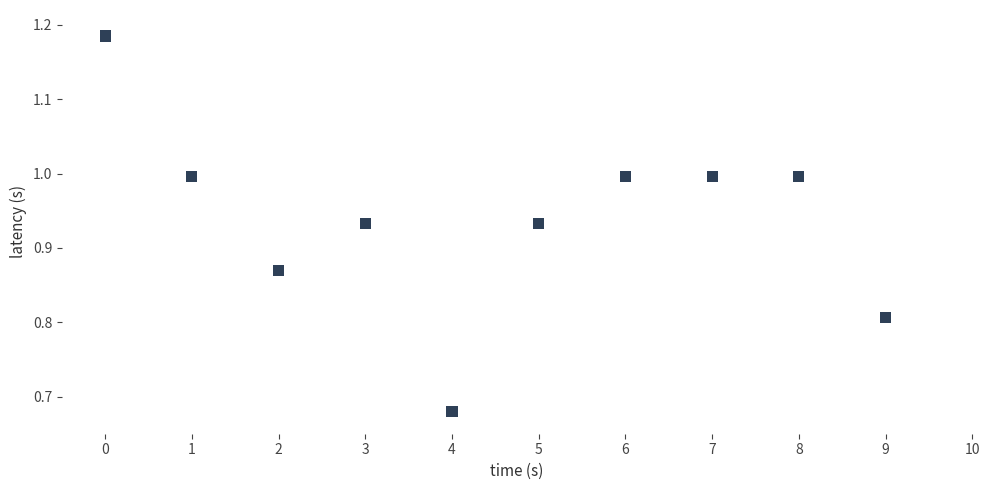

Count the number of points in this scatter plot.

10